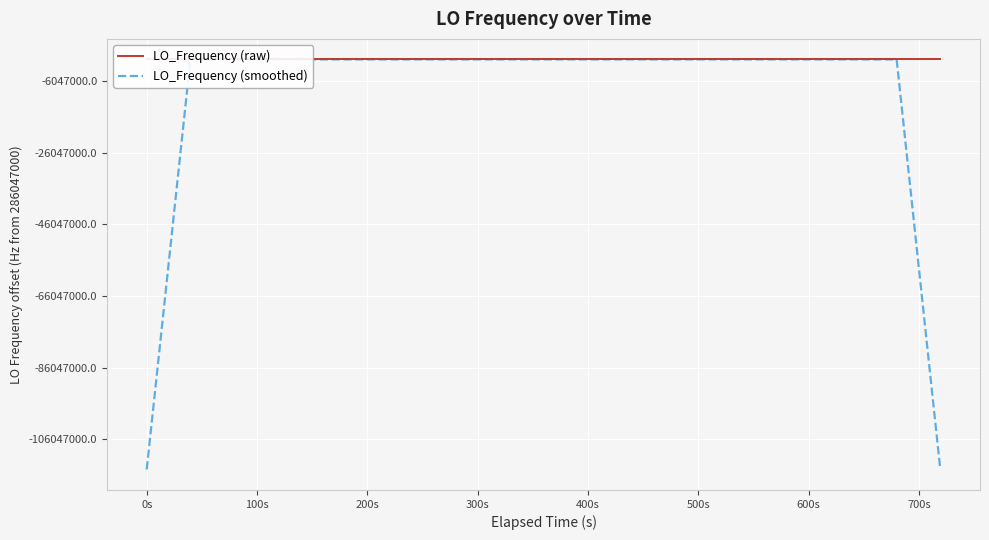

Is this an area chart (filled region under the line)?

No